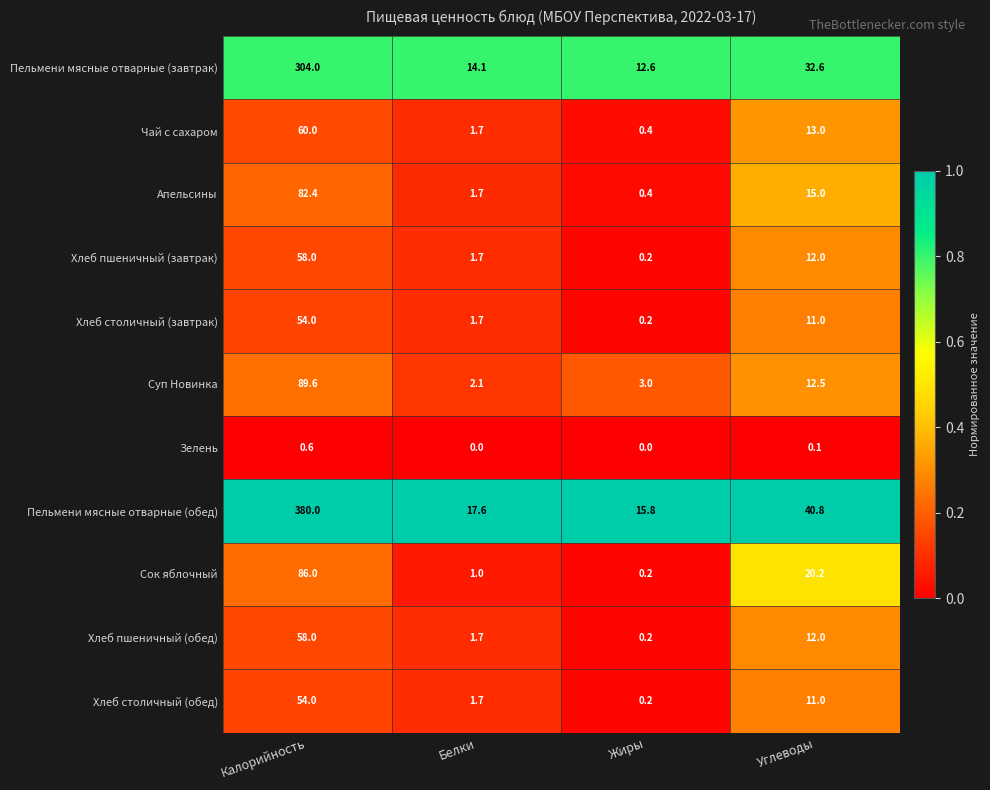

Which series has the largest total across all categories?

Пельмени мясные отварные (обед)